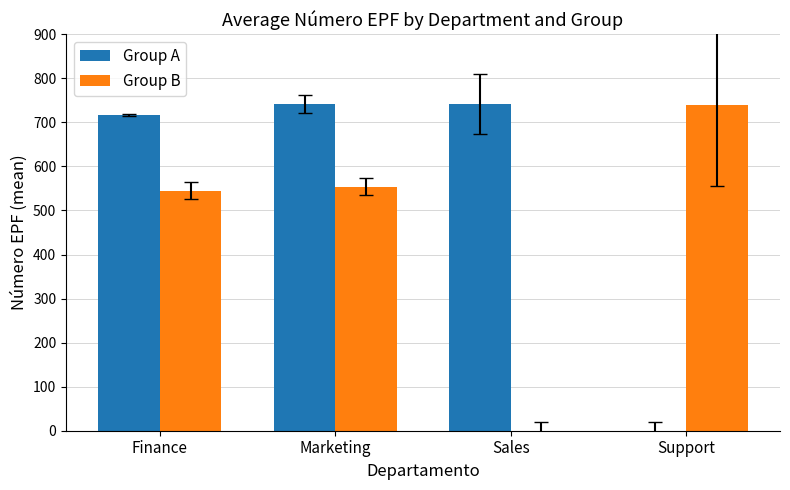

What is the sum of all Group A values?

2201.3